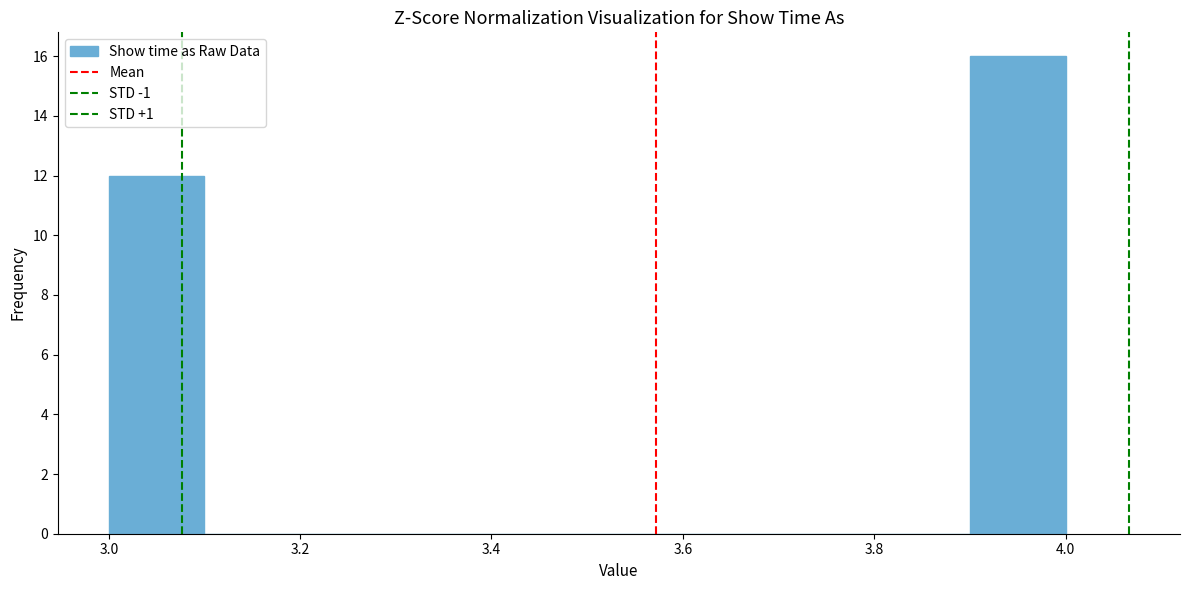

Reading left to right, transcribe this chart: for each bar, give the range it covers on the x-axis and its height. The values are not printed on the chart, so give them approximately, as read against the axis.

3.0 to 3.1: 12
3.1 to 3.2: 0
3.2 to 3.3: 0
3.3 to 3.4: 0
3.4 to 3.5: 0
3.5 to 3.6: 0
3.6 to 3.7: 0
3.7 to 3.8: 0
3.8 to 3.9: 0
3.9 to 4.0: 16